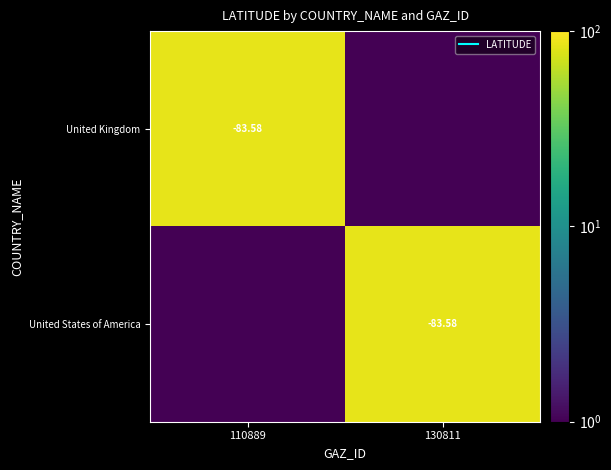

At 130811, list the series in order from largest to smallest.

United States of America, United Kingdom